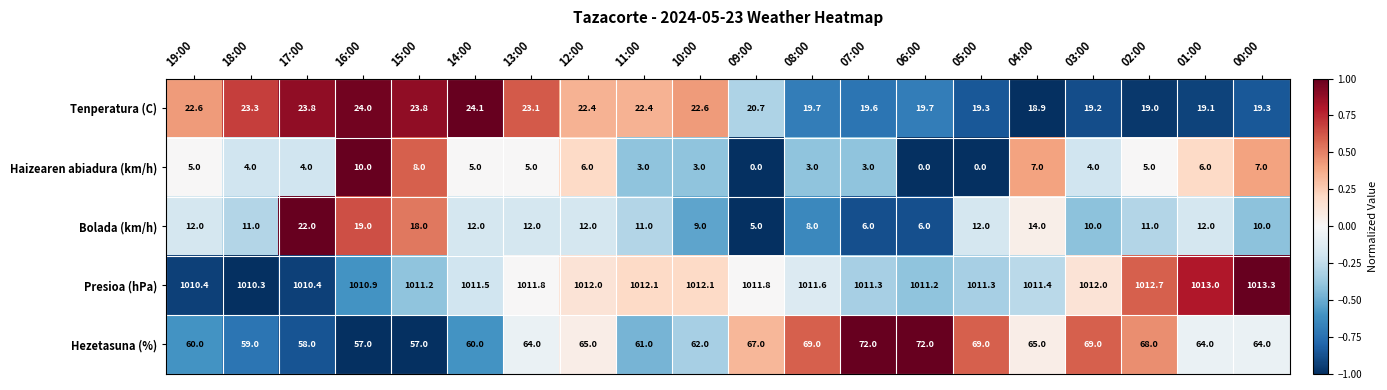

Read the Tenperatura (C) value at 00:00.

19.3